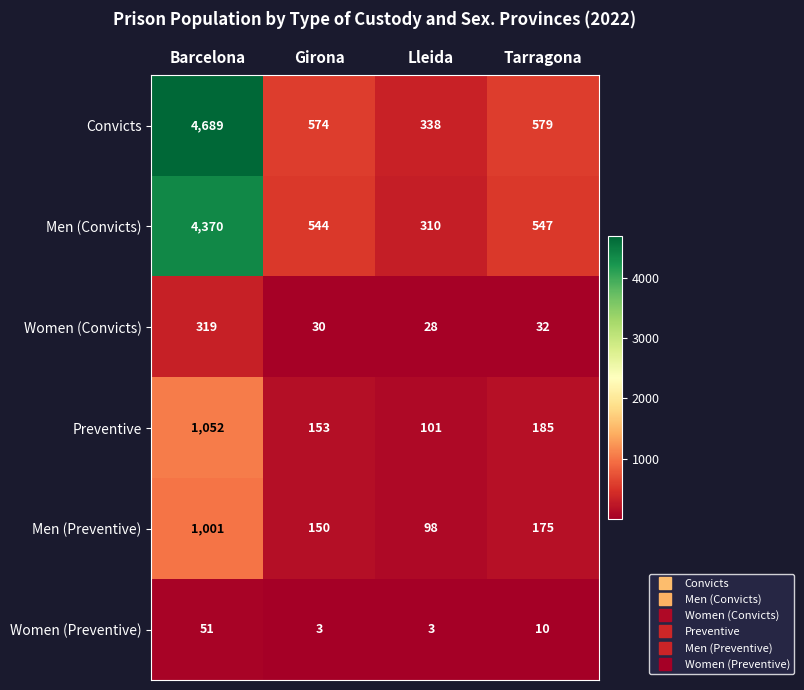

What is the difference between the highest and lowest values at Girona?

571